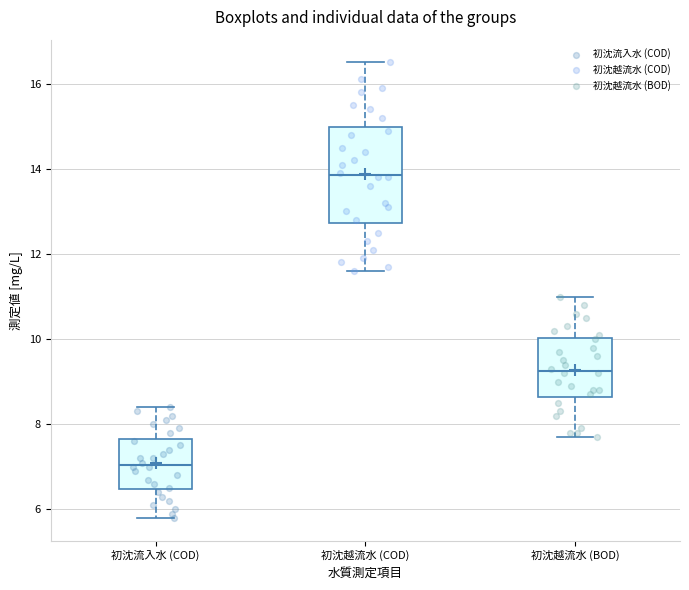

Which box's median line is the highest?

初沈越流水 (COD)